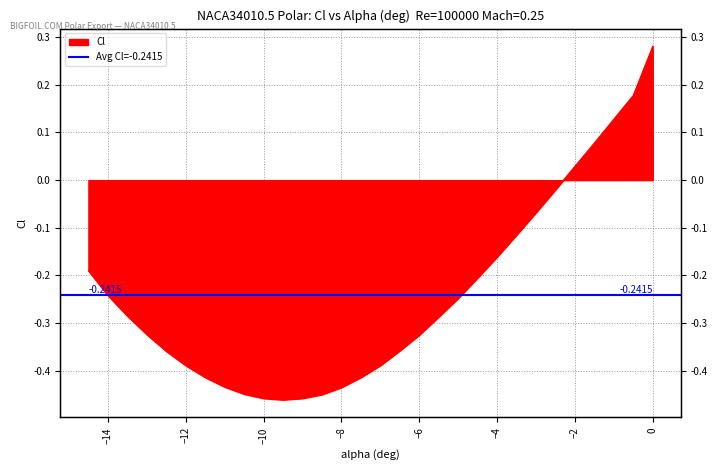

The value at -11 is -0.4. True or false?

True